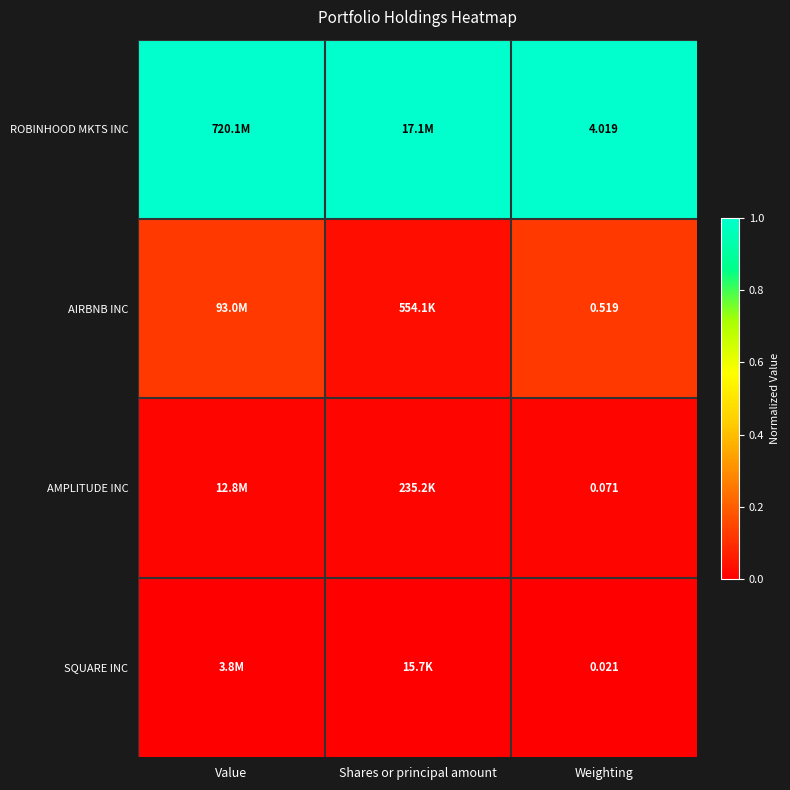

Rank the series by their maximum value, from lowest to highest.

SQUARE INC, AMPLITUDE INC, AIRBNB INC, ROBINHOOD MKTS INC